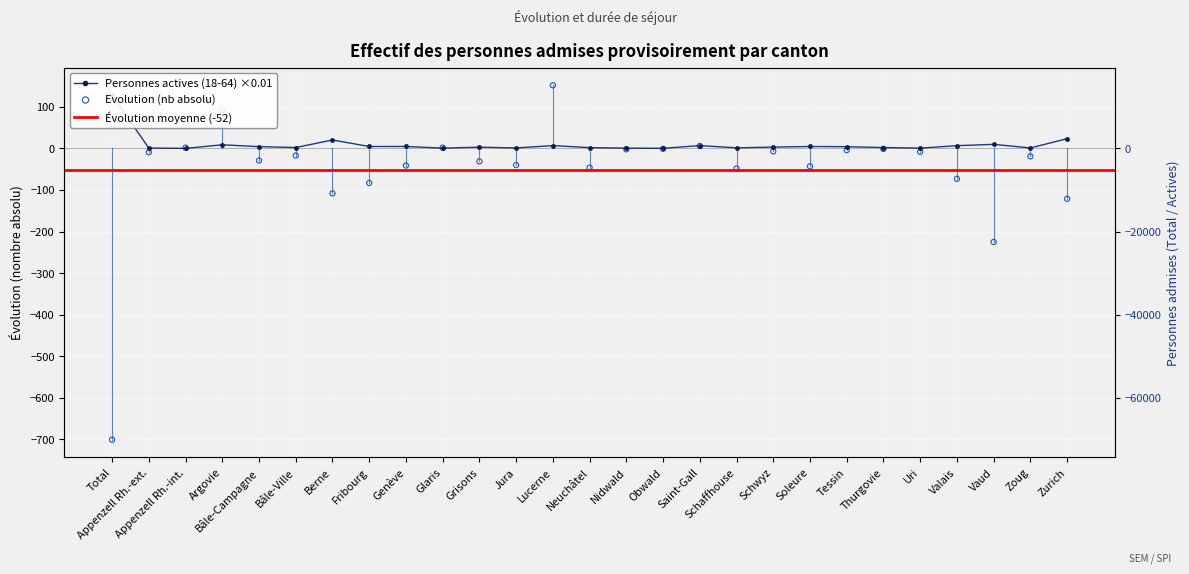

Which series contains the highest Y value?

Evolution (nb absolu)